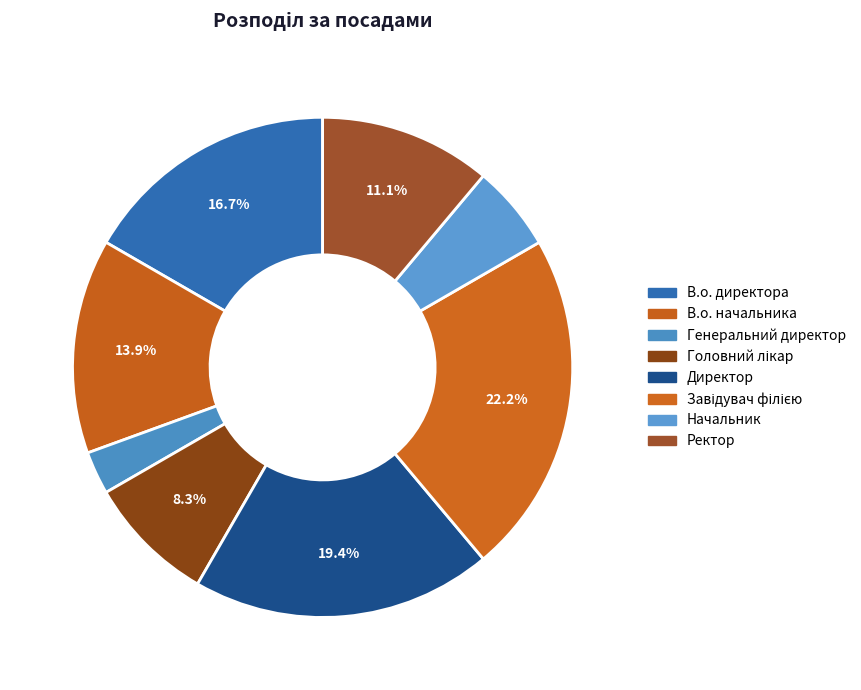

To the nearest percent, what percentage of the pie is Начальник?

6%